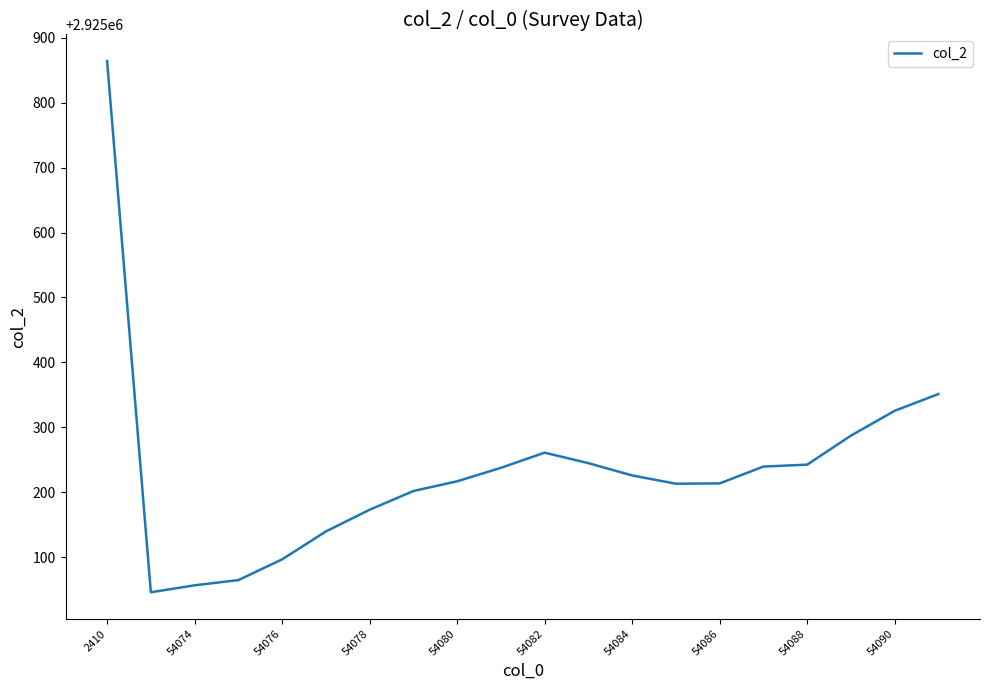

What is the difference between the maximum and minimum values?

817.7